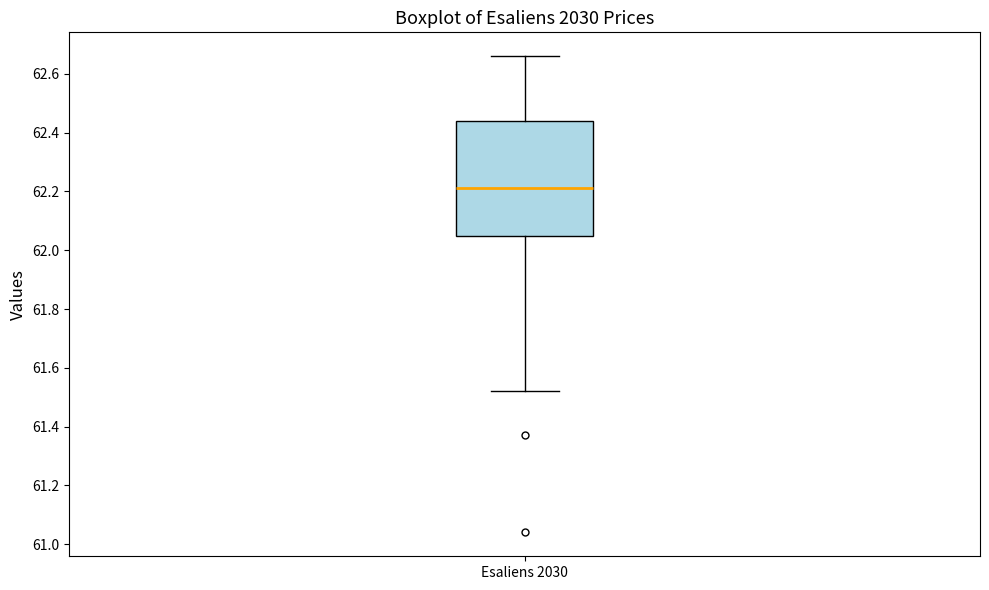

Read this box plot against the y-axis: the position of the median line, the range covered by the box, and the ends of both whiskers. The values are not printed on the chart, so give them approximately, as read against the axis.

median 62.22, box 62.06 to 62.44, whiskers 61.52 to 62.66